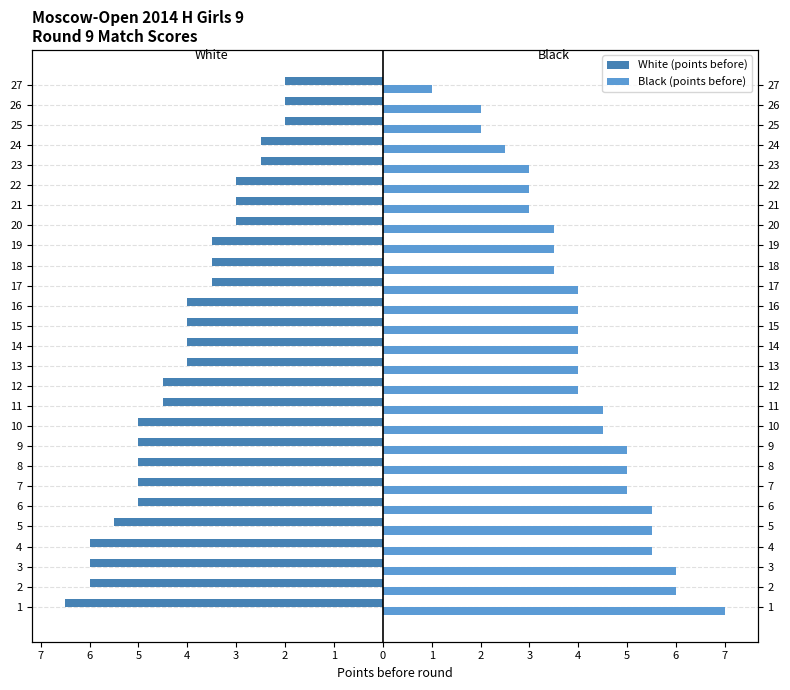

Between 25 and 27, which series saw the biggest shift?

Black (points before)